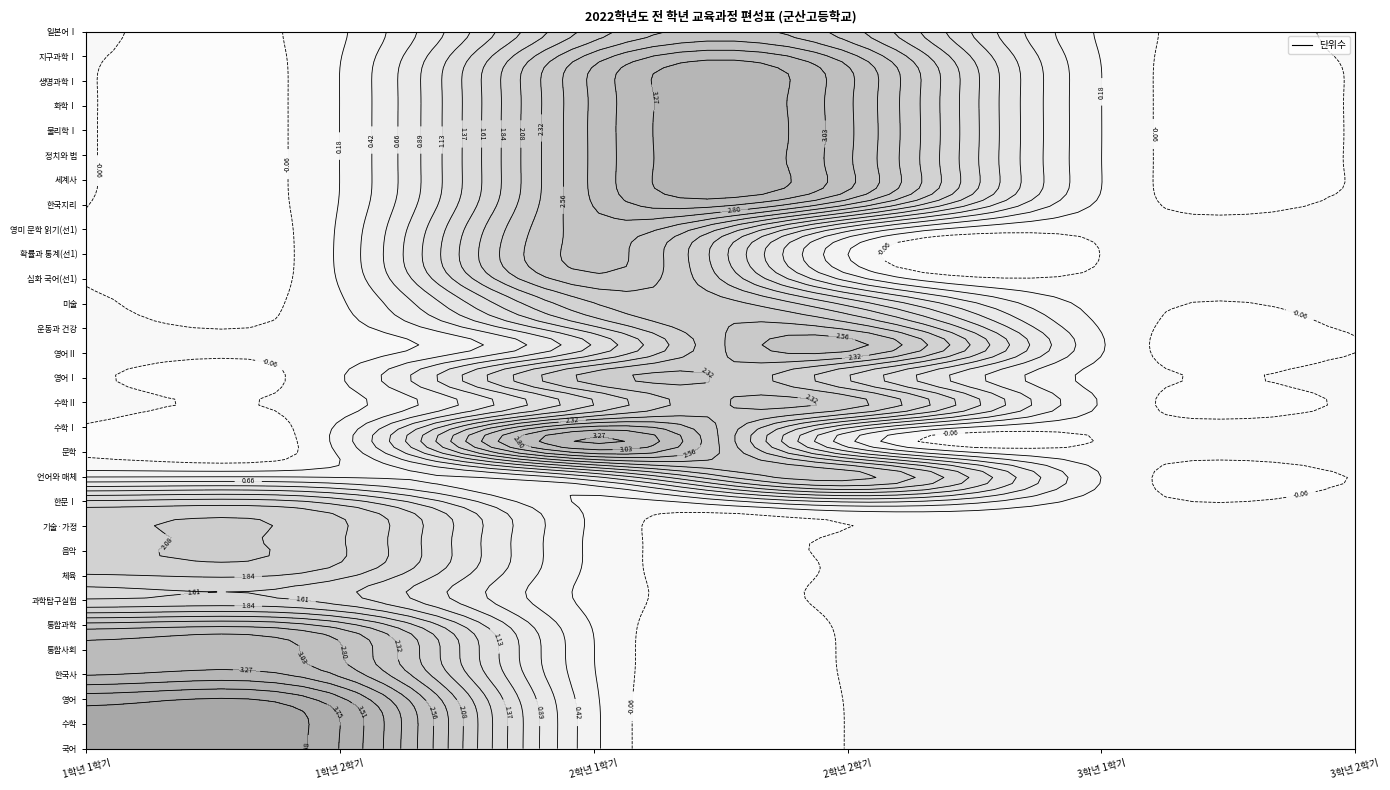

Is the value of 생명과학Ⅰ at 3학년 2학기 greater than the value of 수학Ⅱ at 2학년 2학기?

No